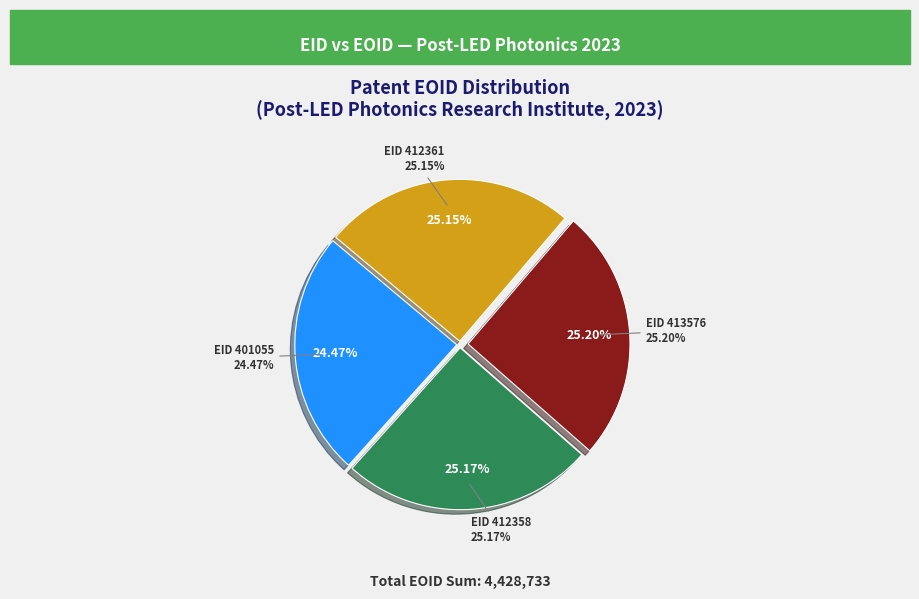

Which slice is the largest?

413576